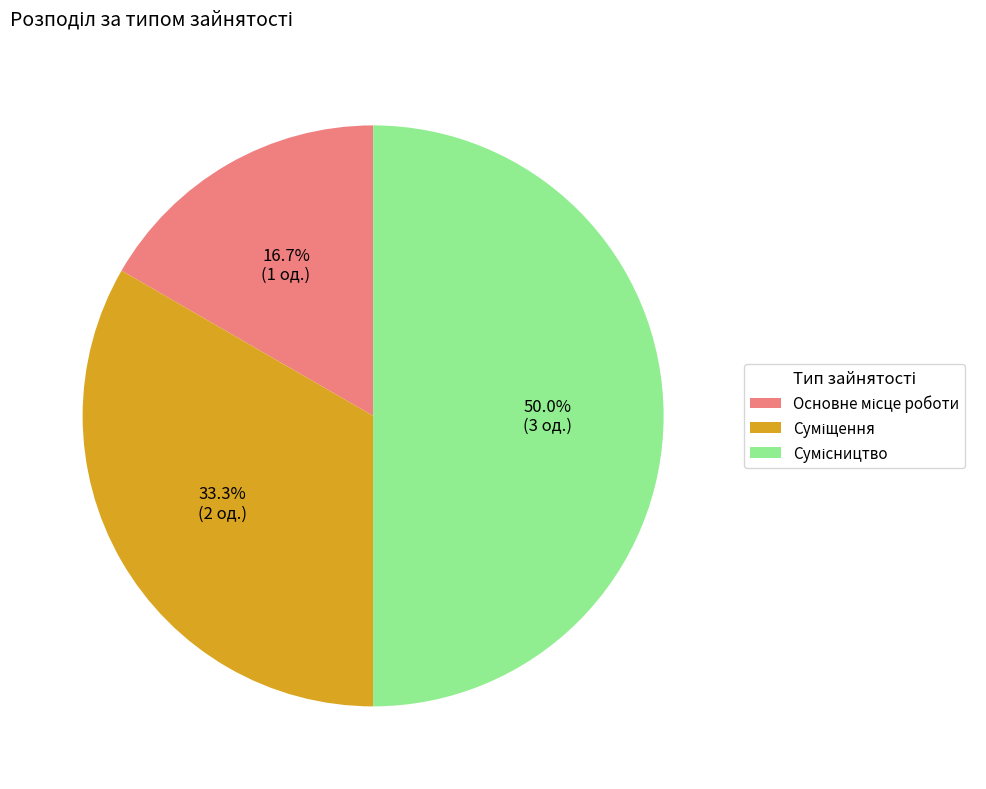

How many segments does this pie chart have?

3